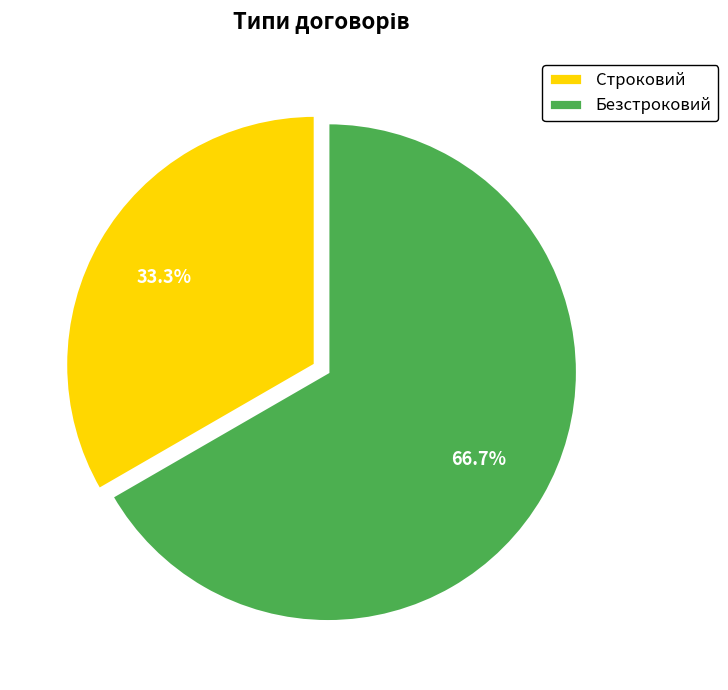

How many segments does this pie chart have?

2